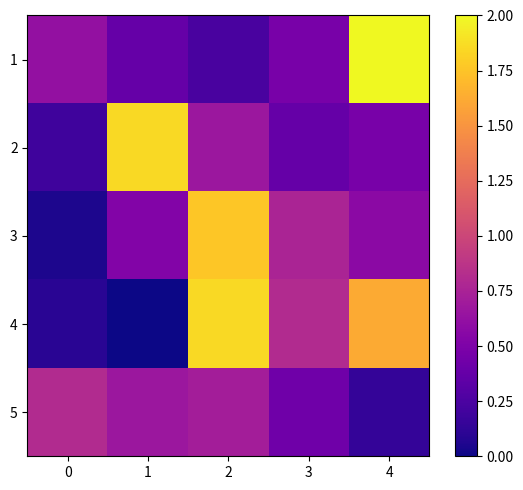

At how many categories does at least one series exceed 0?

5